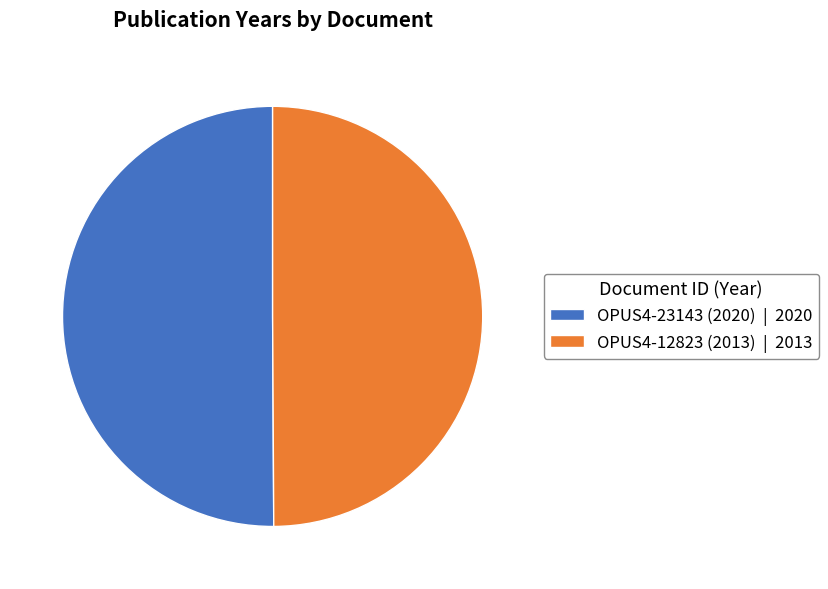

Count the number of slices in the pie.

2